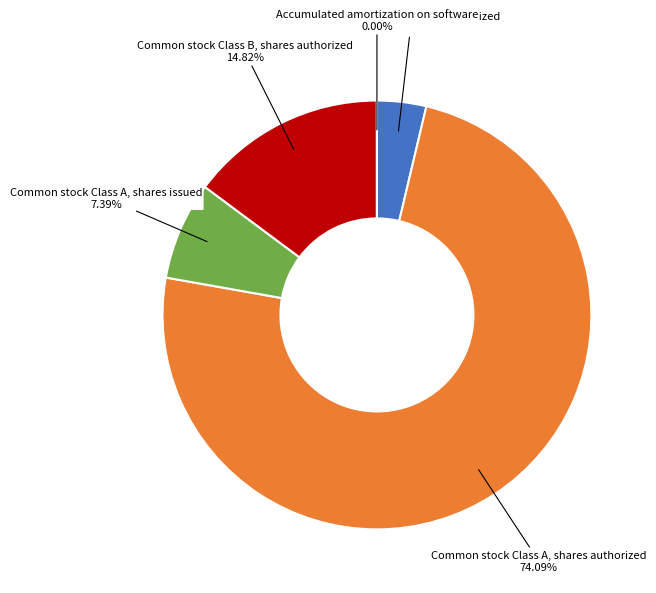

Does any single category account for the majority?

Yes